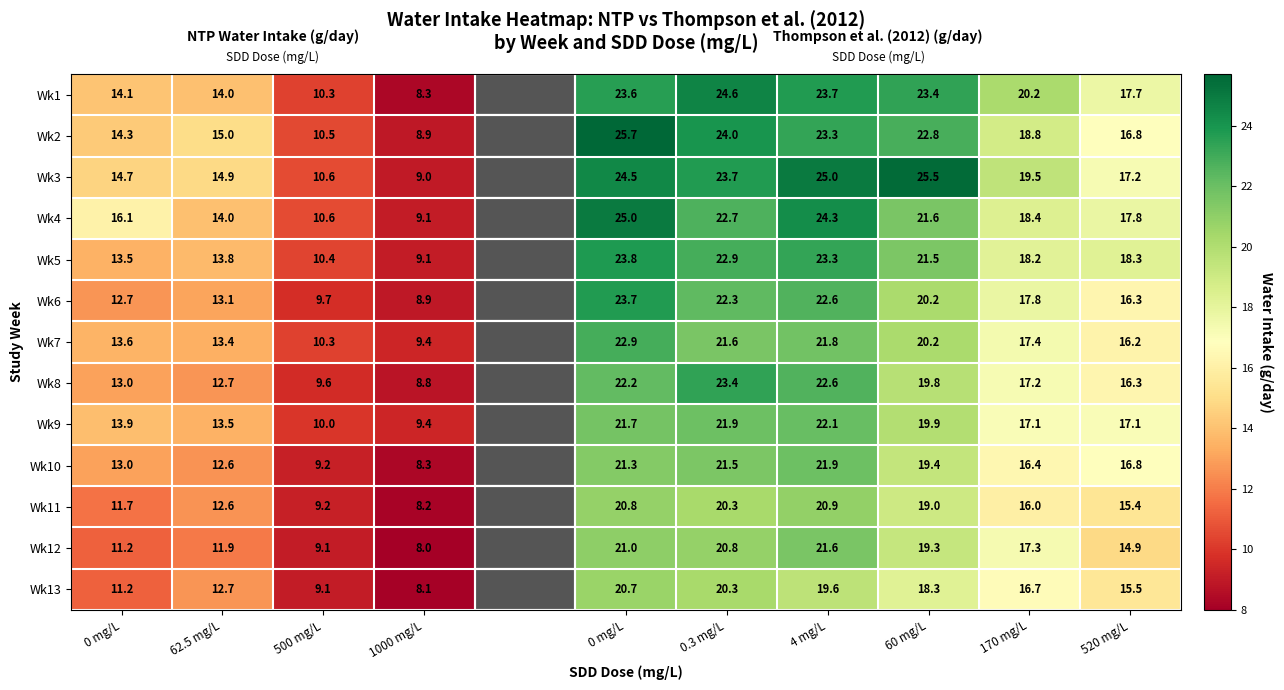

What is the difference between the maximum and minimum values in the Wk12 series?

13.6